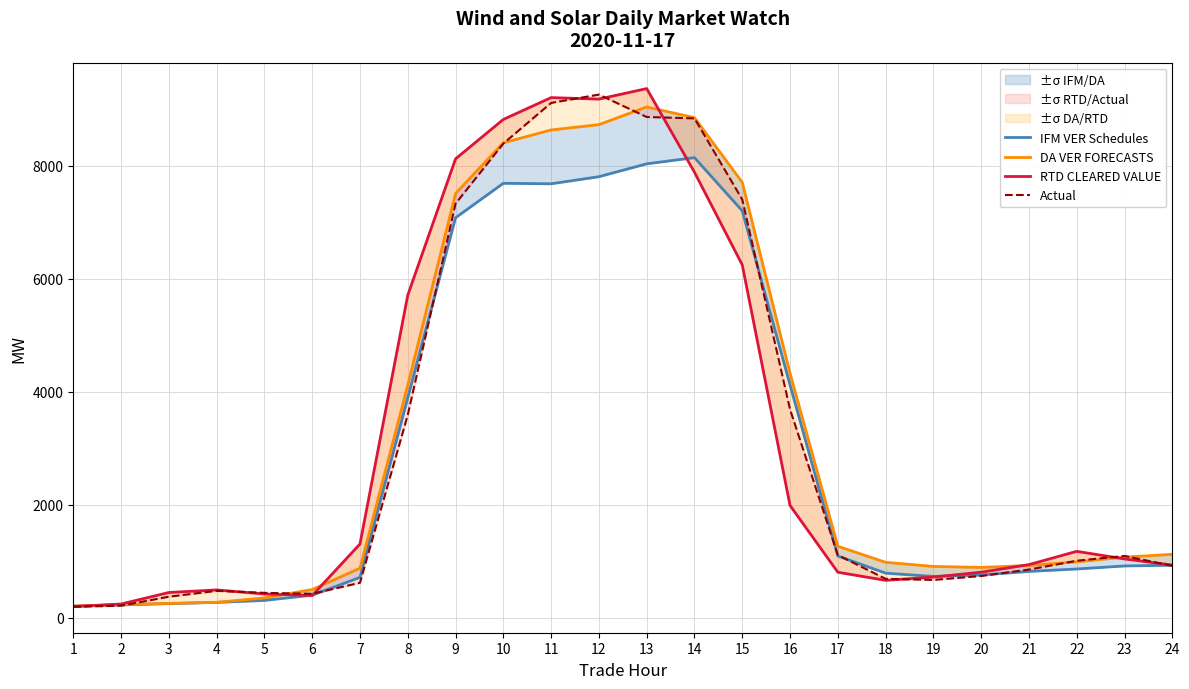

How many data points in RTD CLEARED VALUE are less than 1037?

12